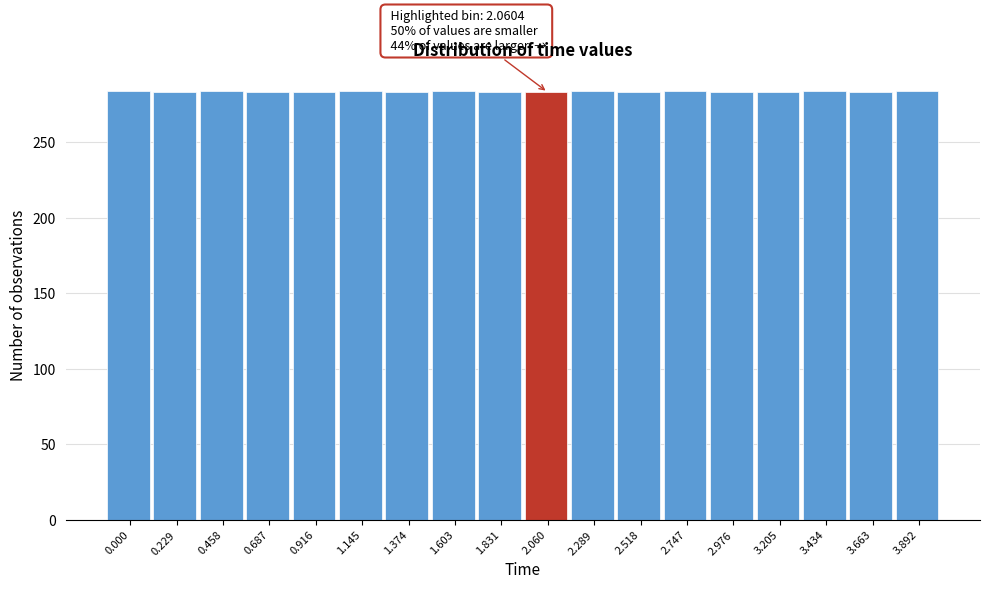

What is the ratio of the value at 1.145 to the value at 0.458?

1.0